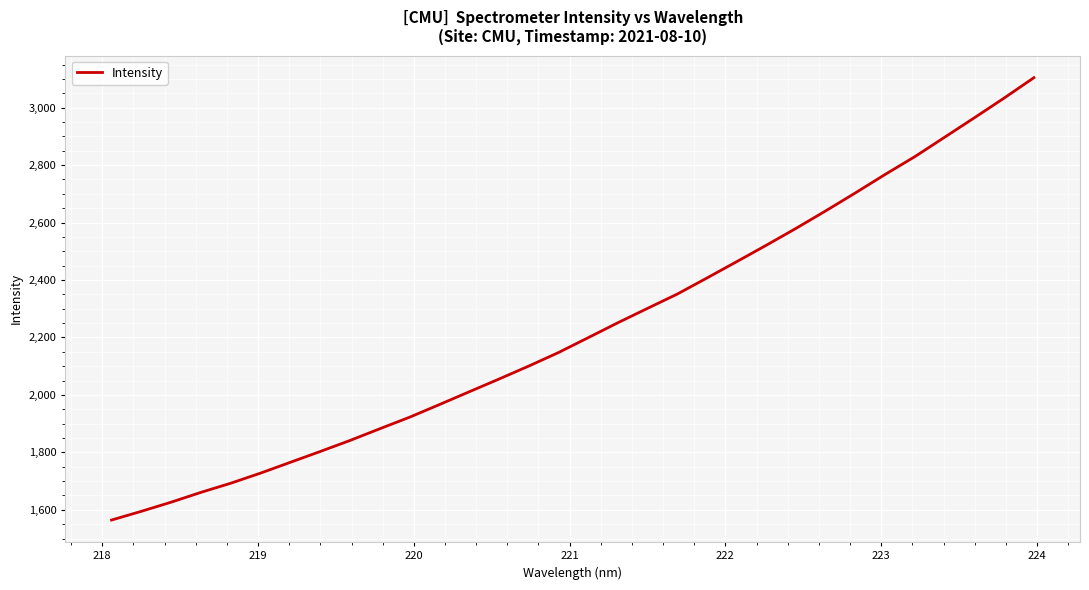

What is the difference between the maximum and minimum values?

1539.7